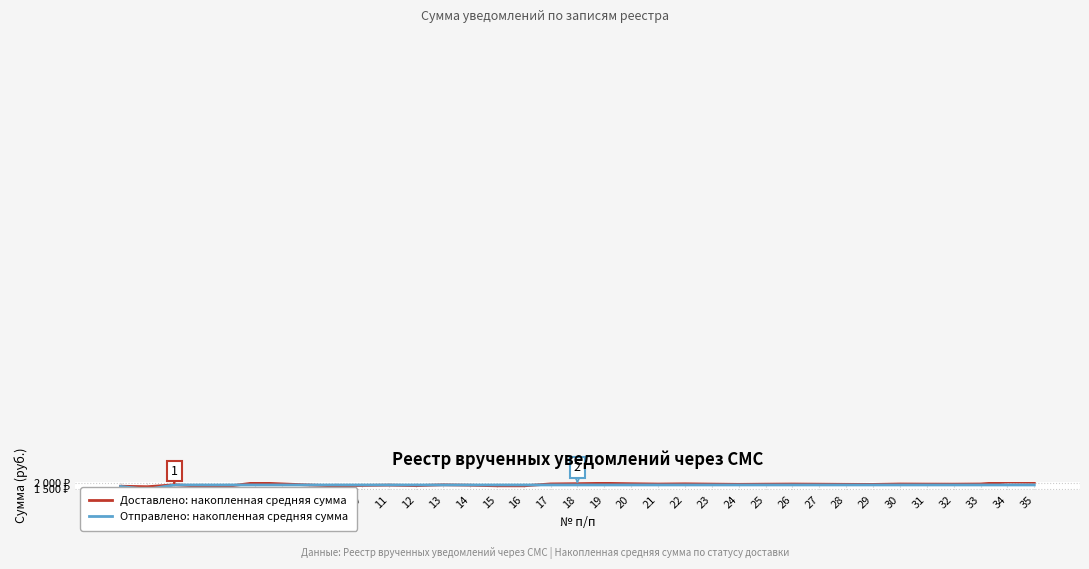

At which category does Доставлено: накопленная средняя сумма reach its first local peak?

3